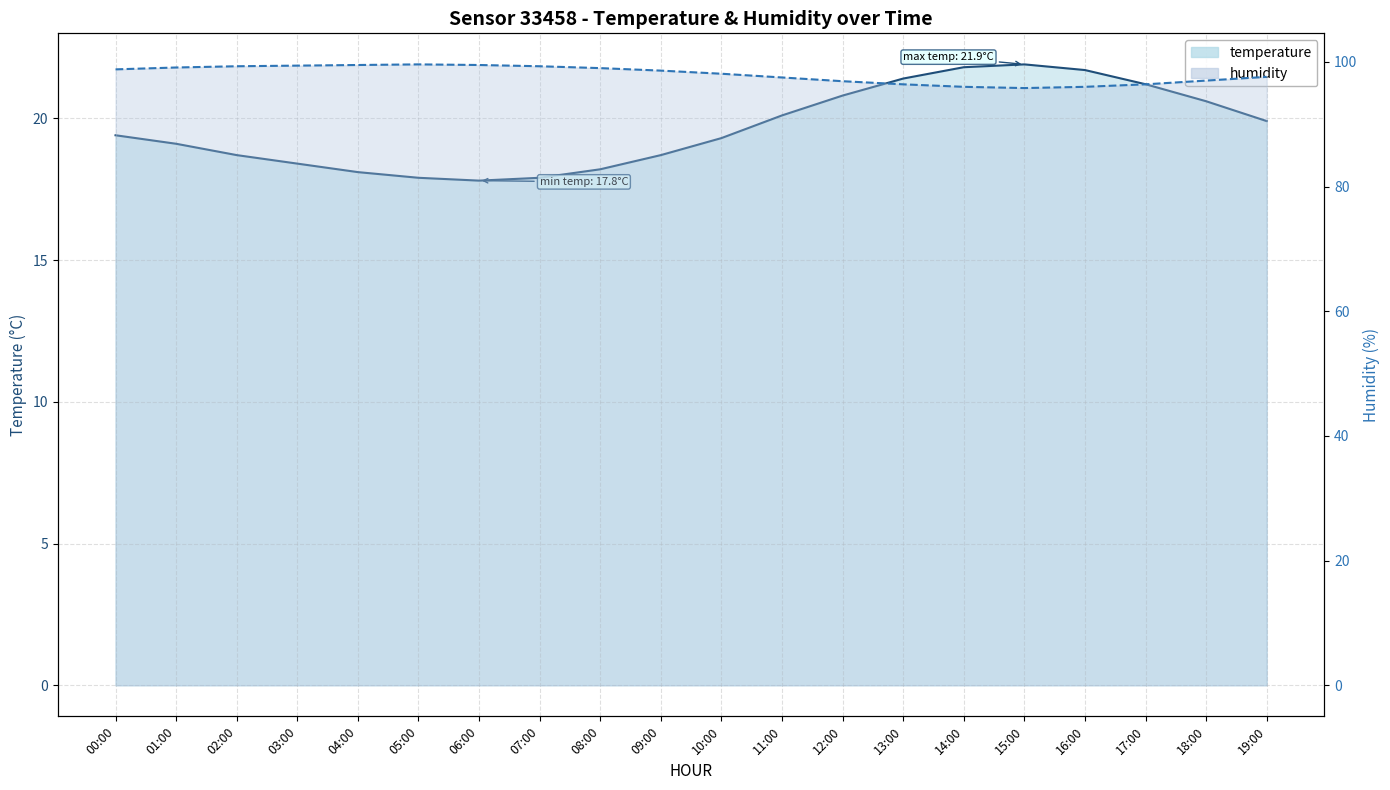

True or false: humidity line and temperature line cross at least once.

False